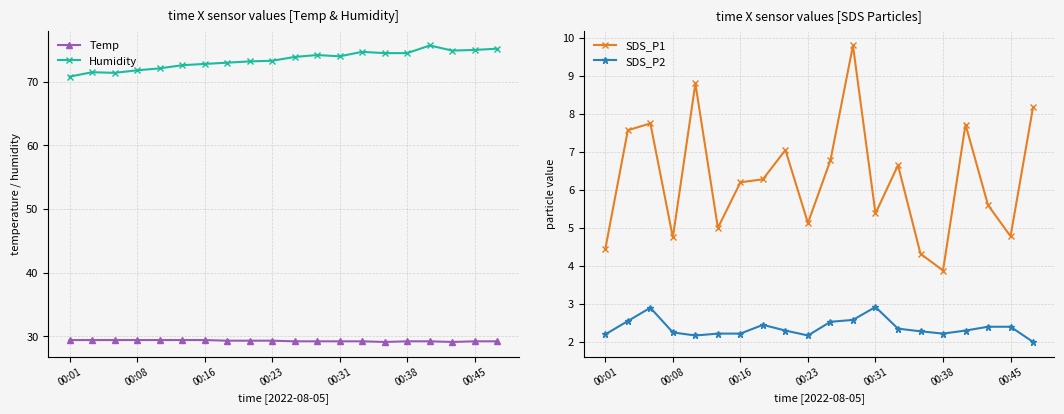

How many data points does each series have?

20